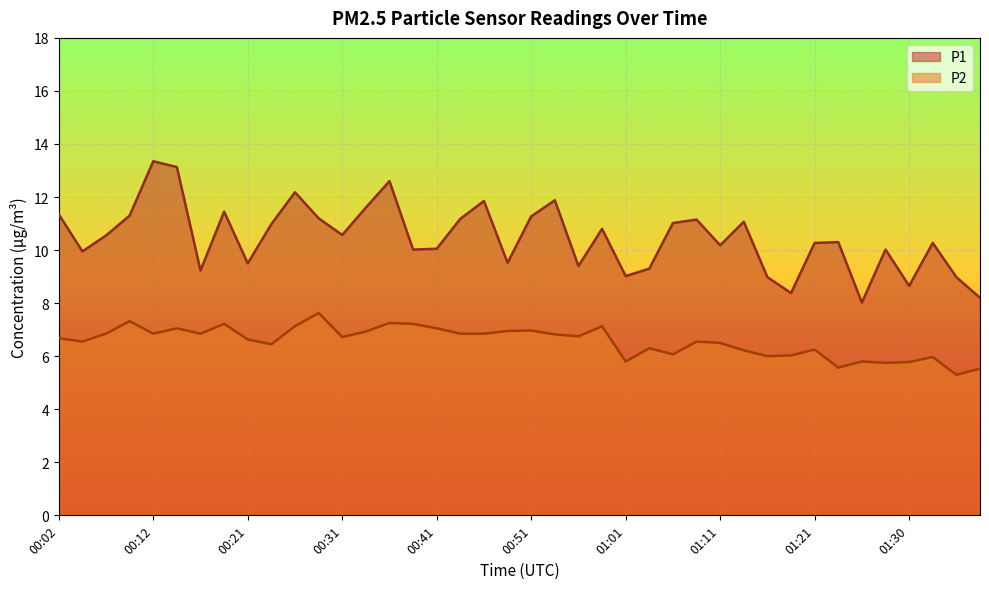

What is the value of the P2 point at the 26th from the left?

6.3